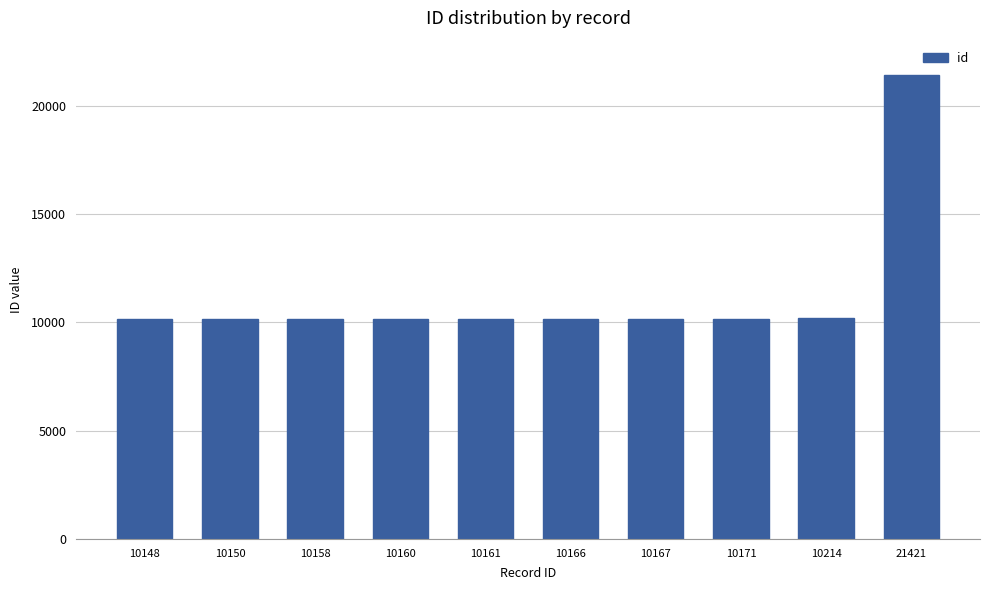

What is the difference between the maximum and minimum values?

11273